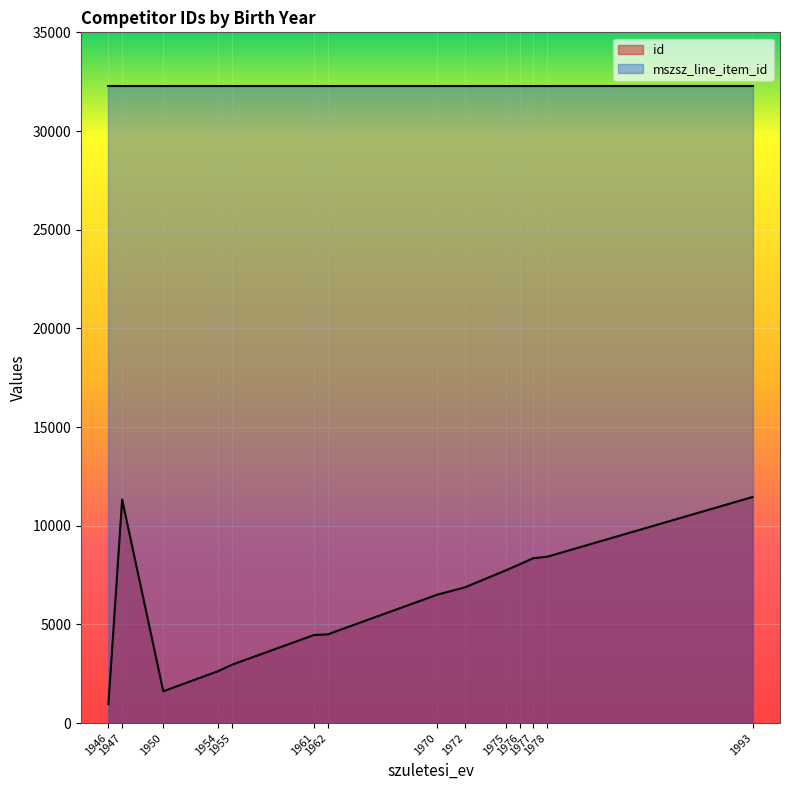

What is the greatest value displayed?

32299